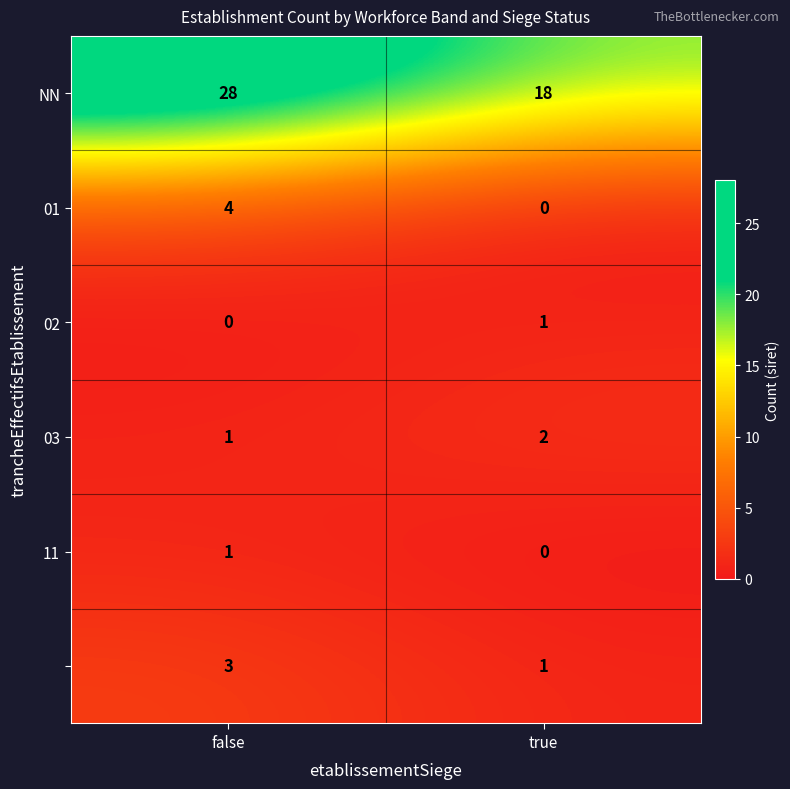

At which category is the sum across all series the highest?

false